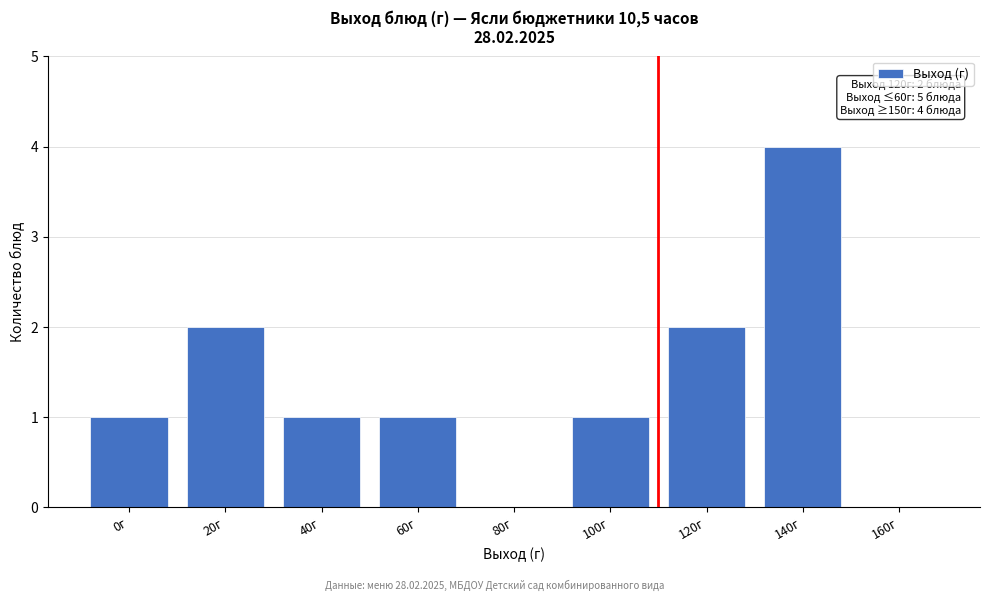

Reading left to right, list all the values displayed in this chart.

0г=1	20г=2	40г=1	60г=1	80г=0	100г=1	120г=2	140г=4	160г=0